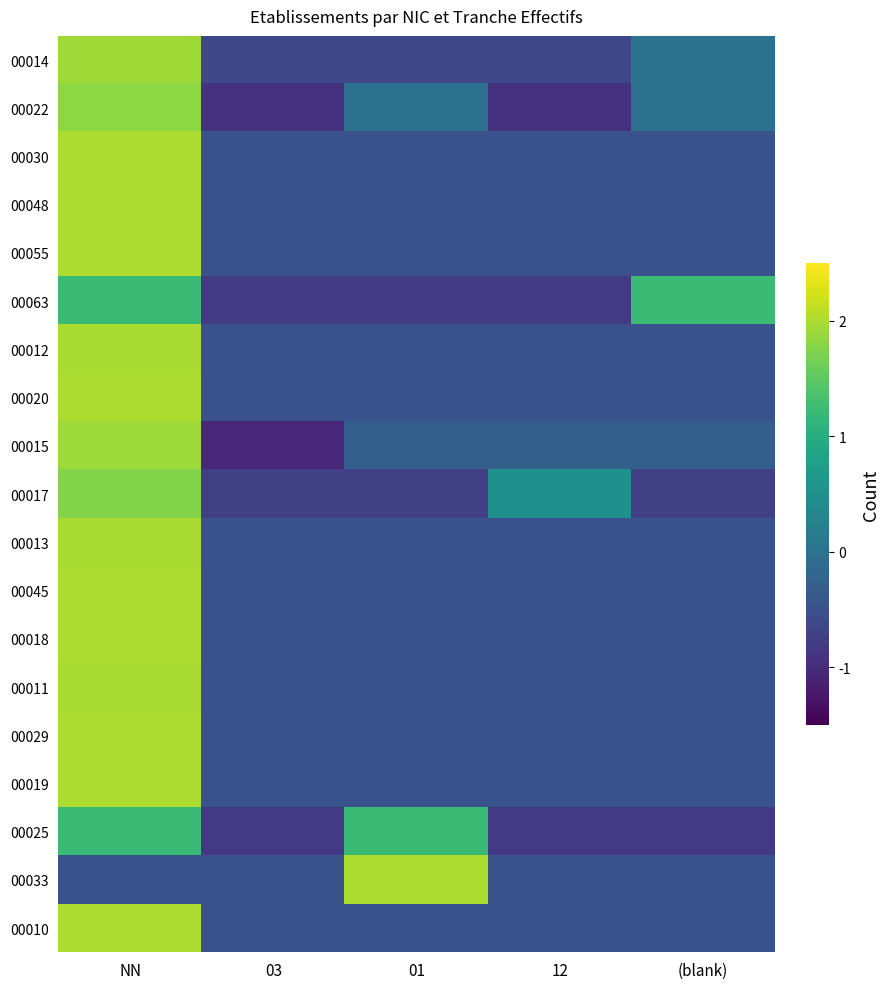

Which has a higher value, NN or 12?

NN